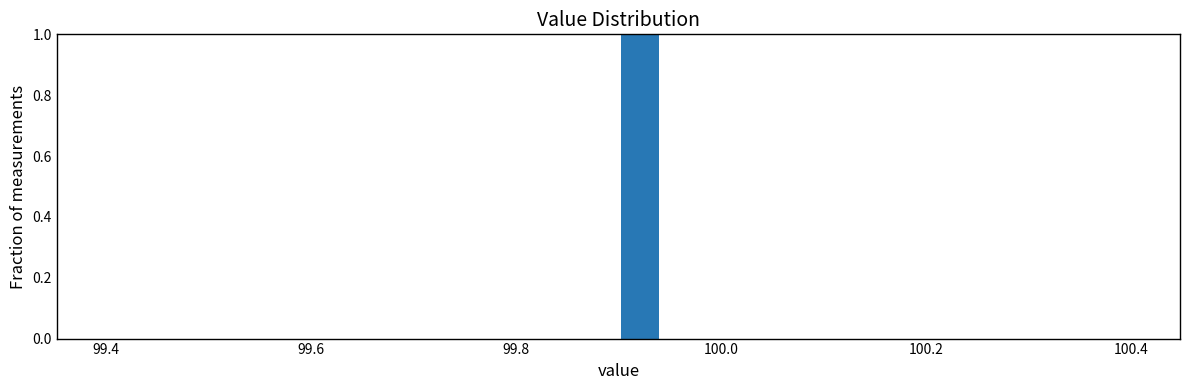

Around what value on the x-axis is the tallest bar? Give the approximate position of its centre, as read against the axis.

99.92